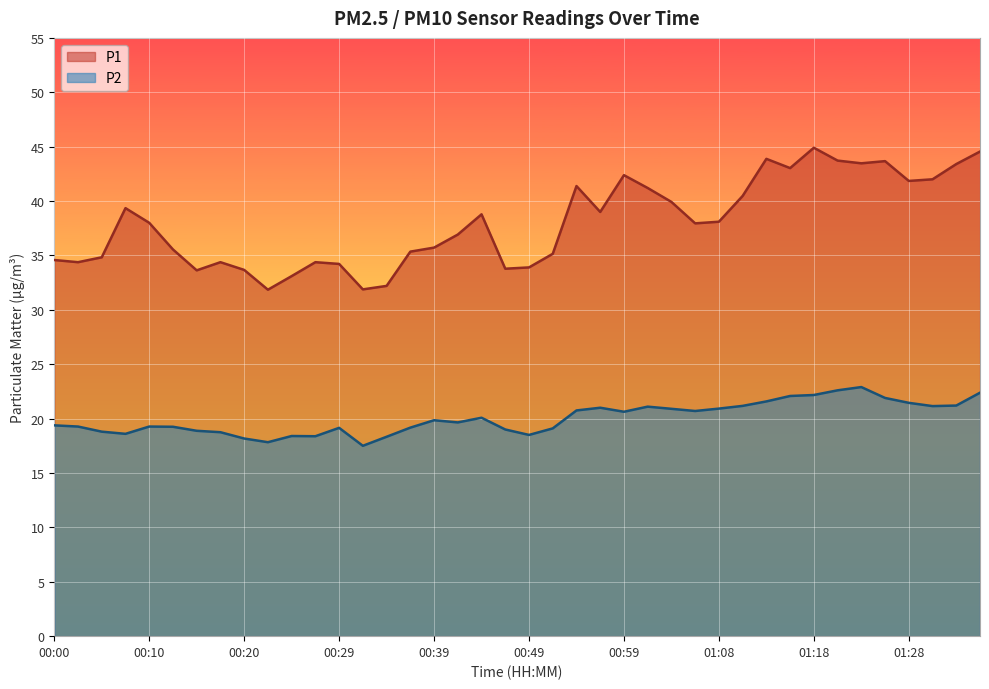

The P1 series shows 10.8 at 00:44. True or false?

False